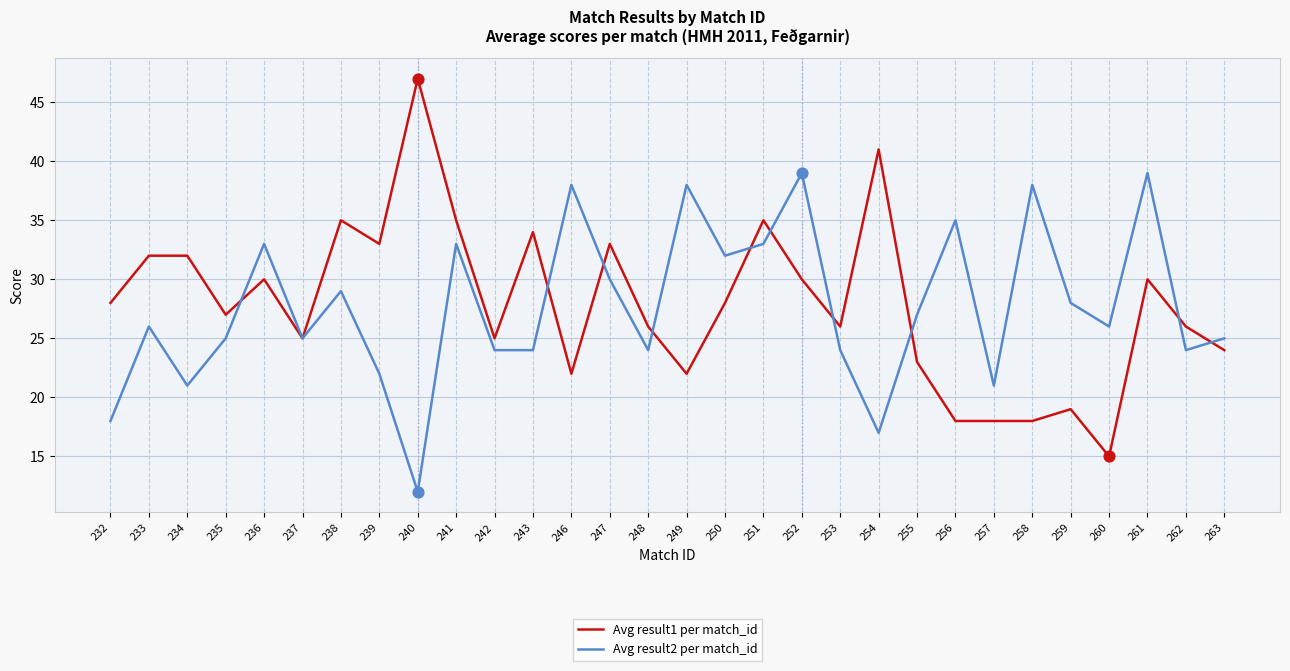

Is the value of Avg result2 per match_id at 248 greater than the value of Avg result1 per match_id at 257?

Yes